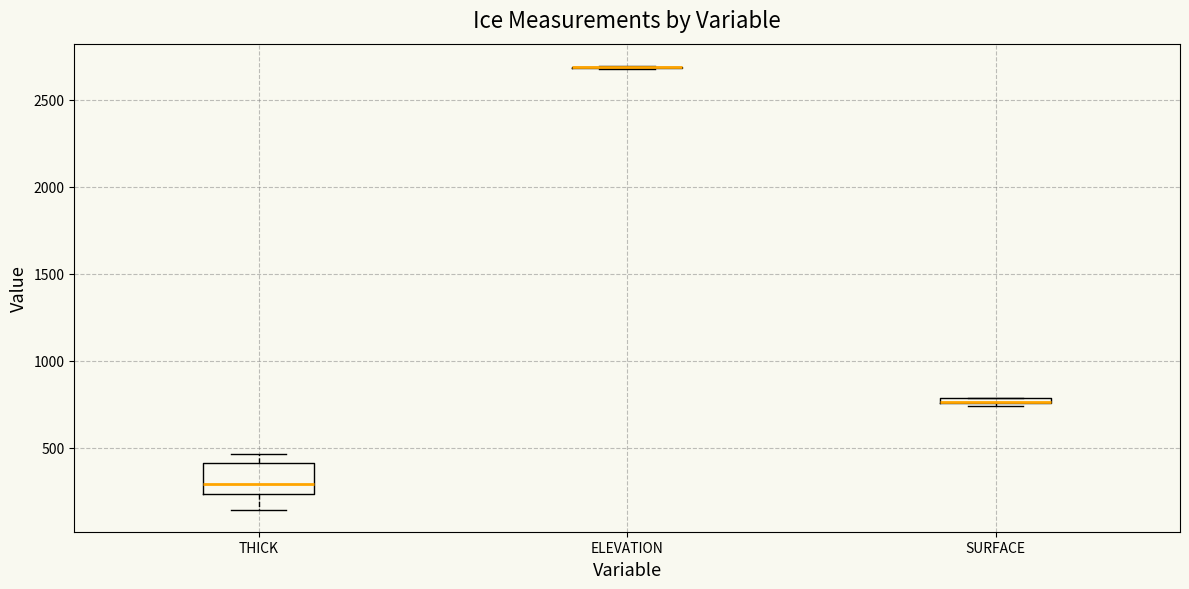

Comparing the boxes themselves (not the whiskers), which one is the tallest?

THICK